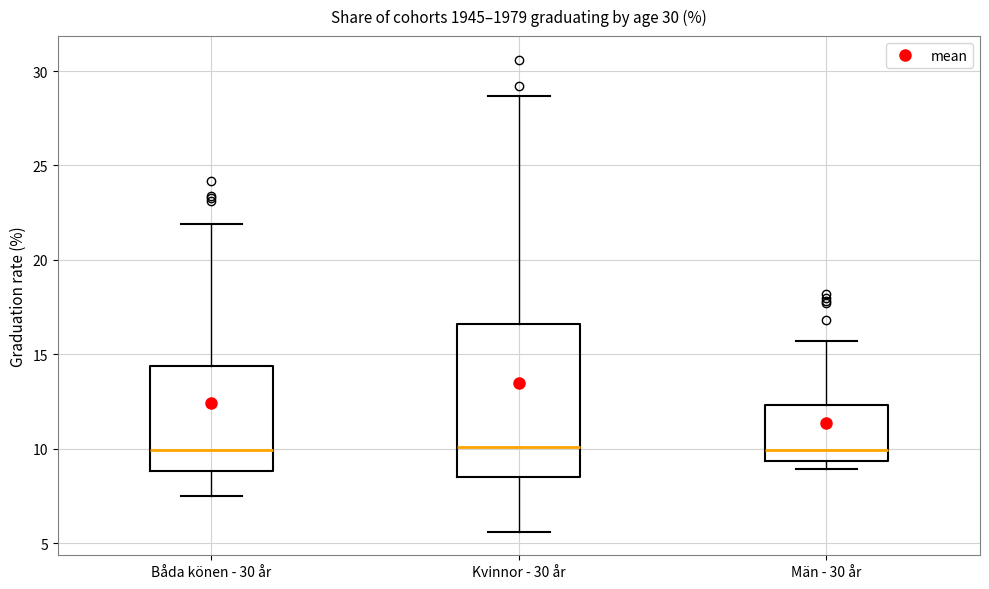

Reading left to right, read every box against the y-axis: the position of its median line, the range the box covers, and the ends of its whiskers. The values are not printed on the chart, so give them approximately, as read against the axis.

Båda könen - 30 år: median 10.0, box 9.0 to 14.5, whiskers 7.5 to 22.0
Kvinnor - 30 år: median 10.0, box 8.5 to 16.5, whiskers 5.5 to 28.5
Män - 30 år: median 10.0, box 9.5 to 12.5, whiskers 9.0 to 15.5